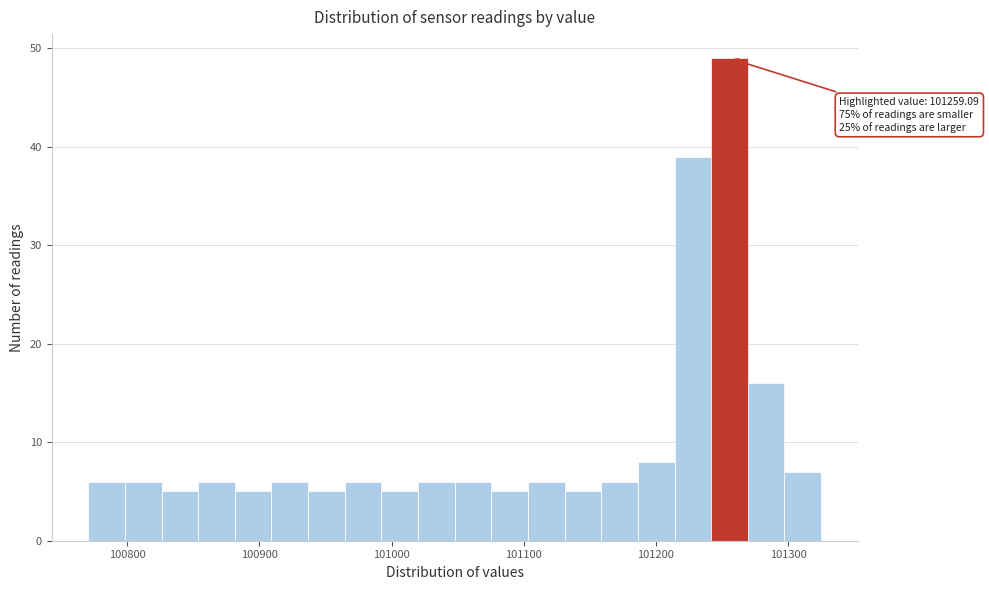

Around what value on the x-axis is the tallest bar? Give the approximate position of its centre, as read against the axis.

101260